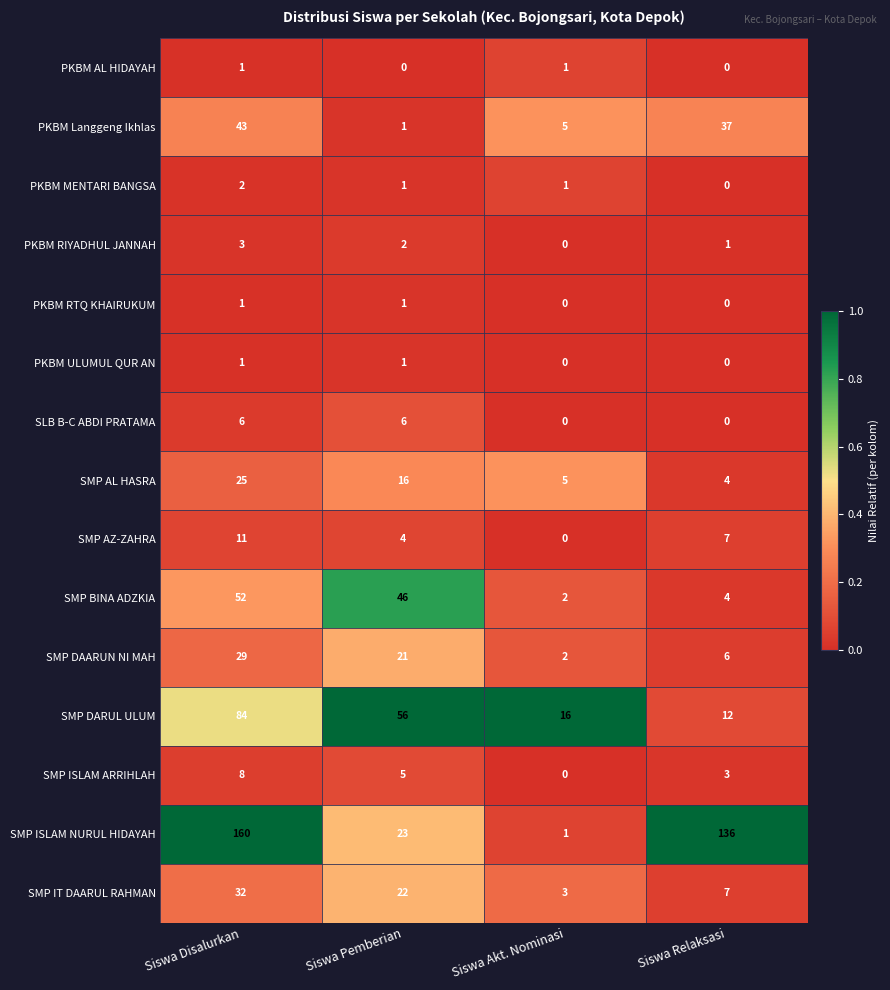

At which label does SMP DARUL ULUM reach its minimum?

Siswa Relaksasi